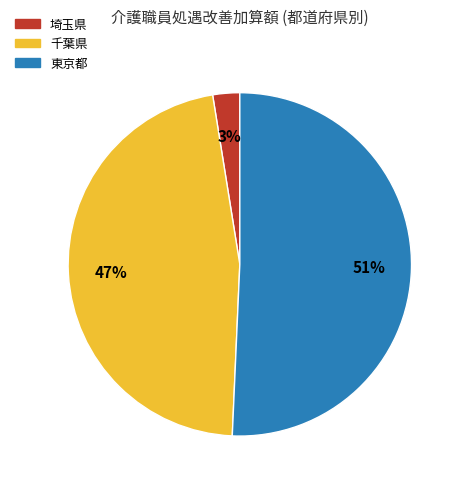

Combined, do 千葉県 and 東京都 account for over 50%?

Yes